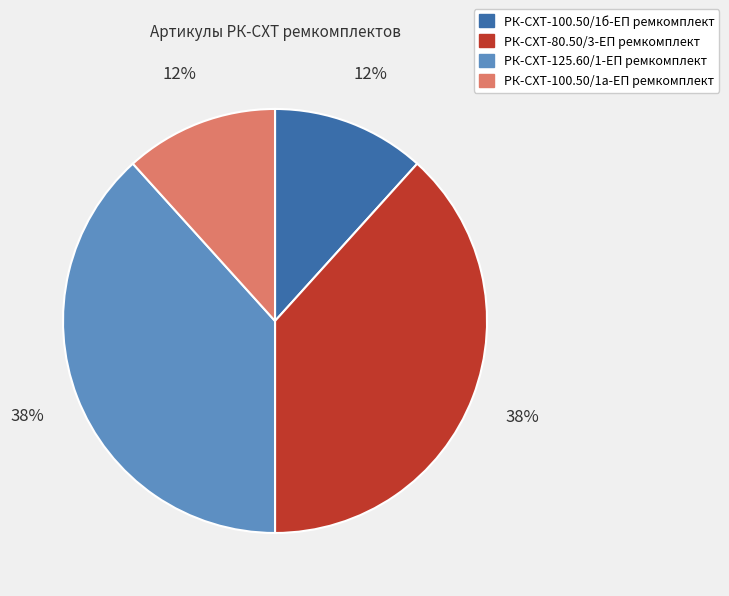

To the nearest percent, what portion does РК-СХТ-80.50/3-ЕП ремкомплект represent?

38%